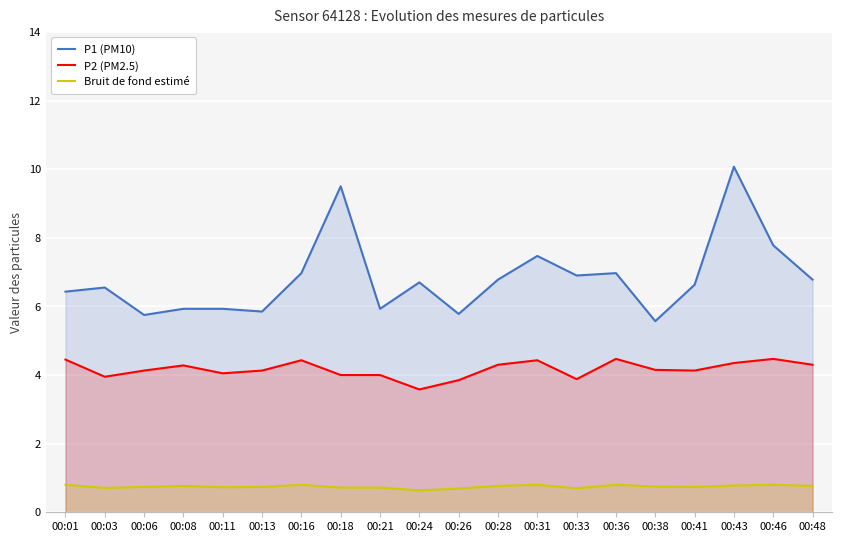

What are all the series names shown in the legend?

P1 (PM10), P2 (PM2.5), Bruit de fond estimé